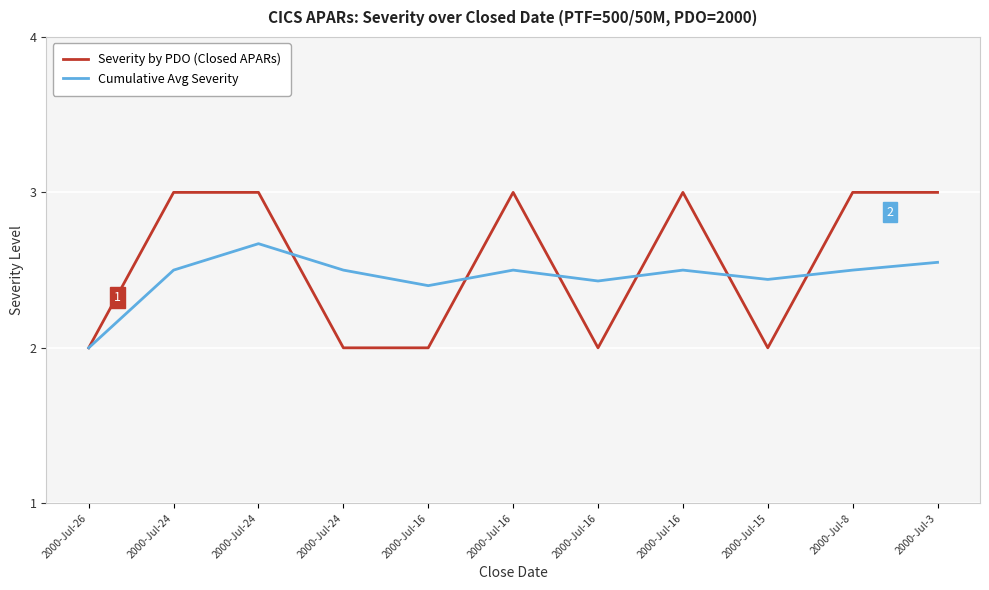

What is the difference between the maximum and minimum values in the Cumulative Avg Severity series?

0.7